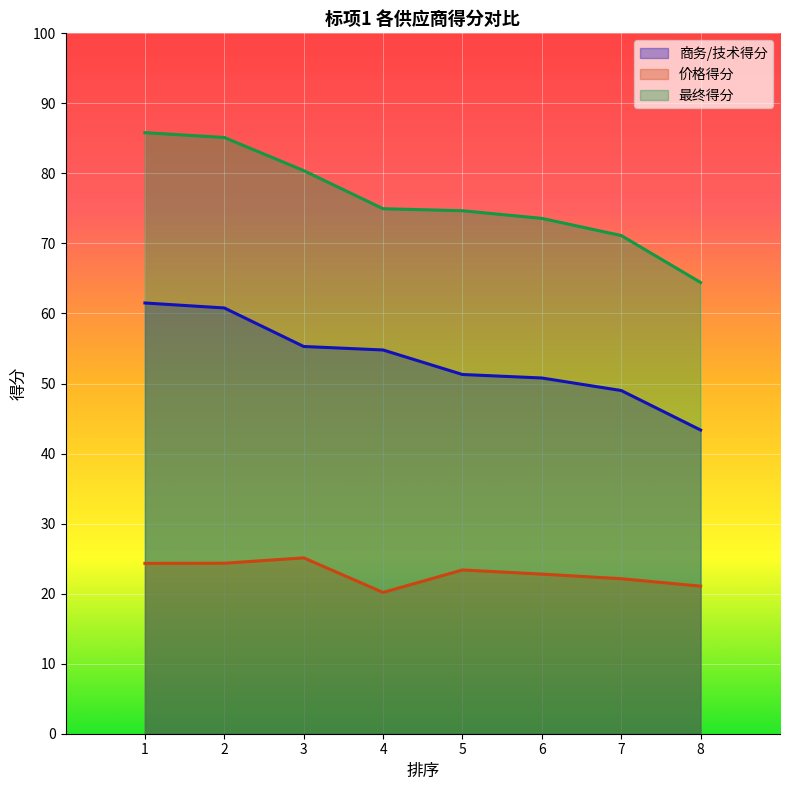

Where does the 价格得分 series first go above 23?

1